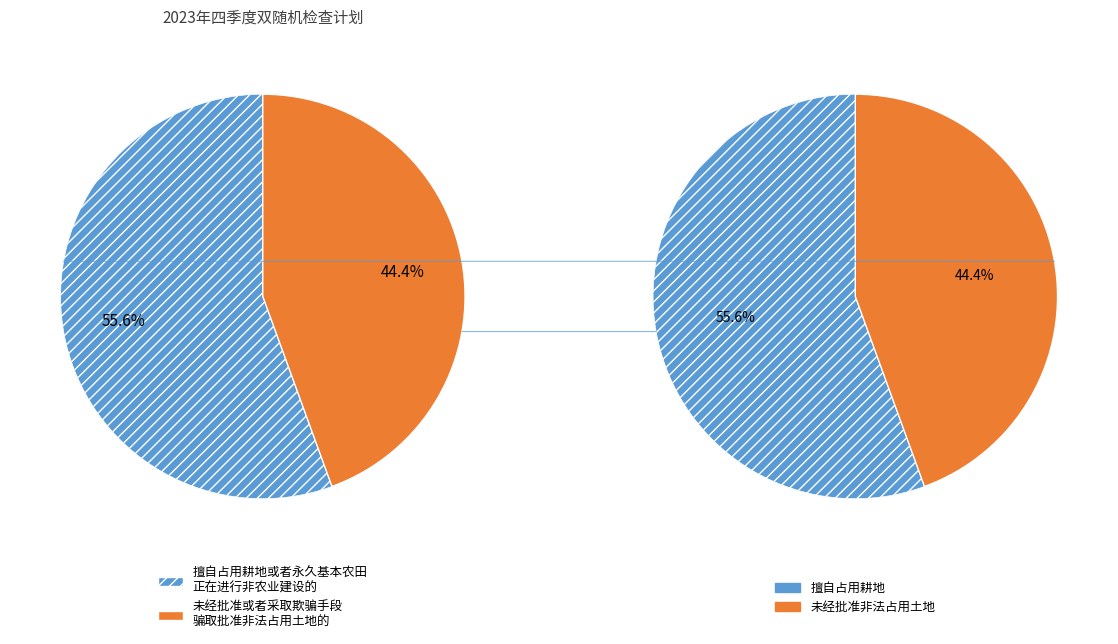

How many segments does this pie chart have?

2